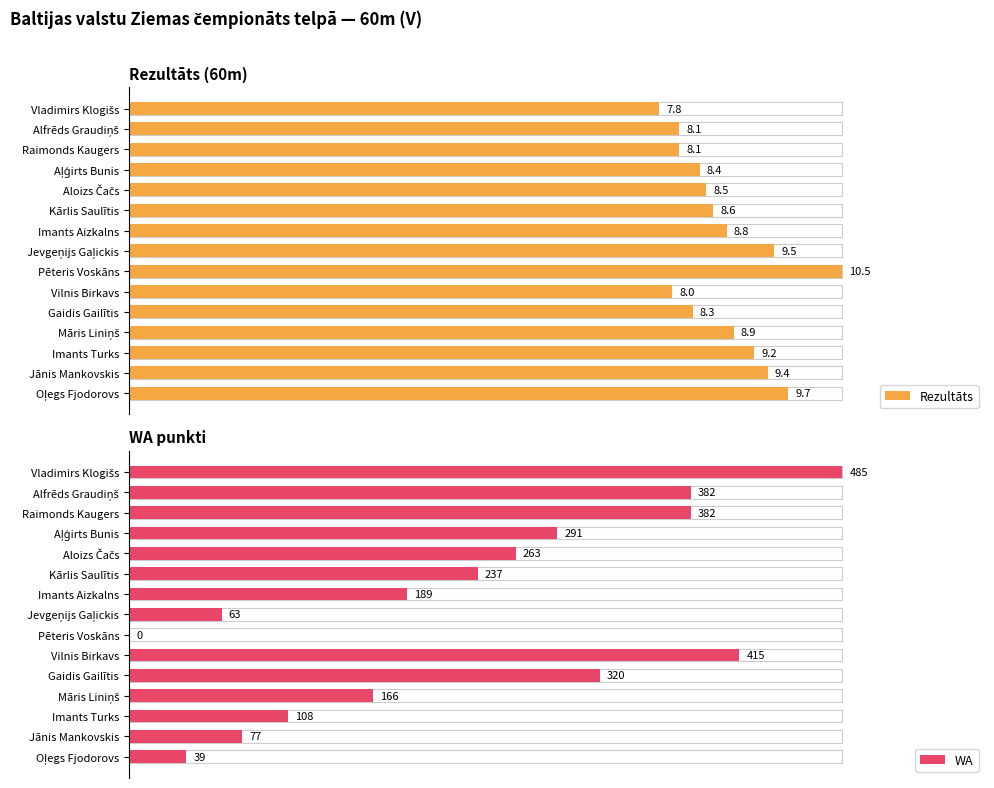

How many groups of bars are there?

15